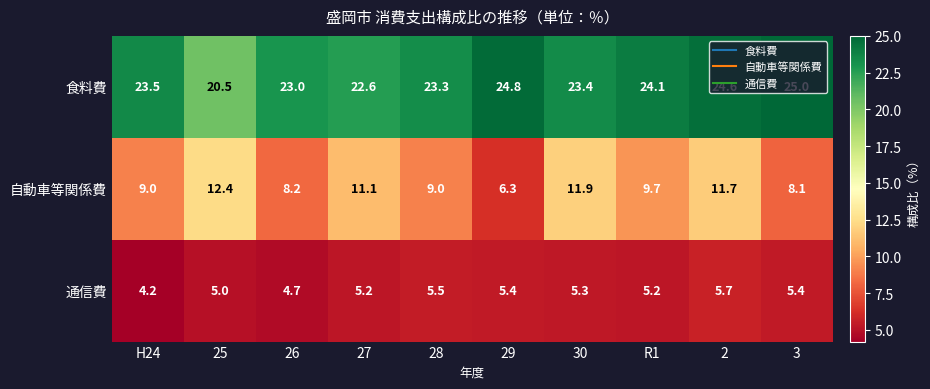

What value does the 自動車等関係費 series have at 25?

12.4